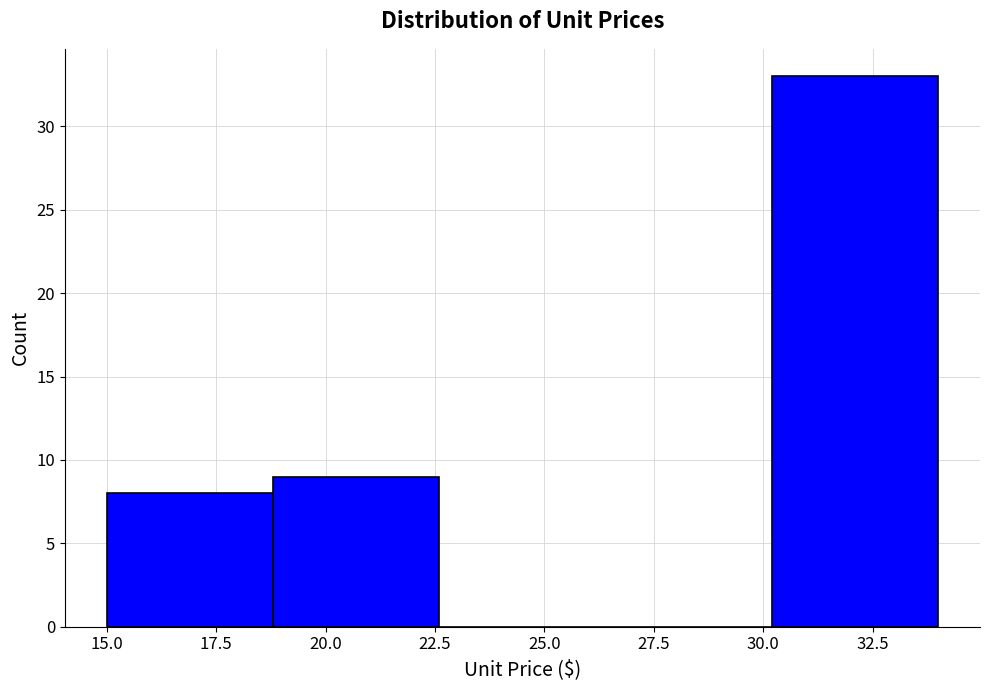

Reading left to right, list every bar in this chart as the range it spans on the x-axis followed by its height. Neither the bar edges nor the heights are printed on the chart, so give them approximately, as read against the axes.

15.0 to 18.8: 8
18.8 to 22.6: 9
22.6 to 26.4: 0
26.4 to 30.2: 0
30.2 to 34.0: 33